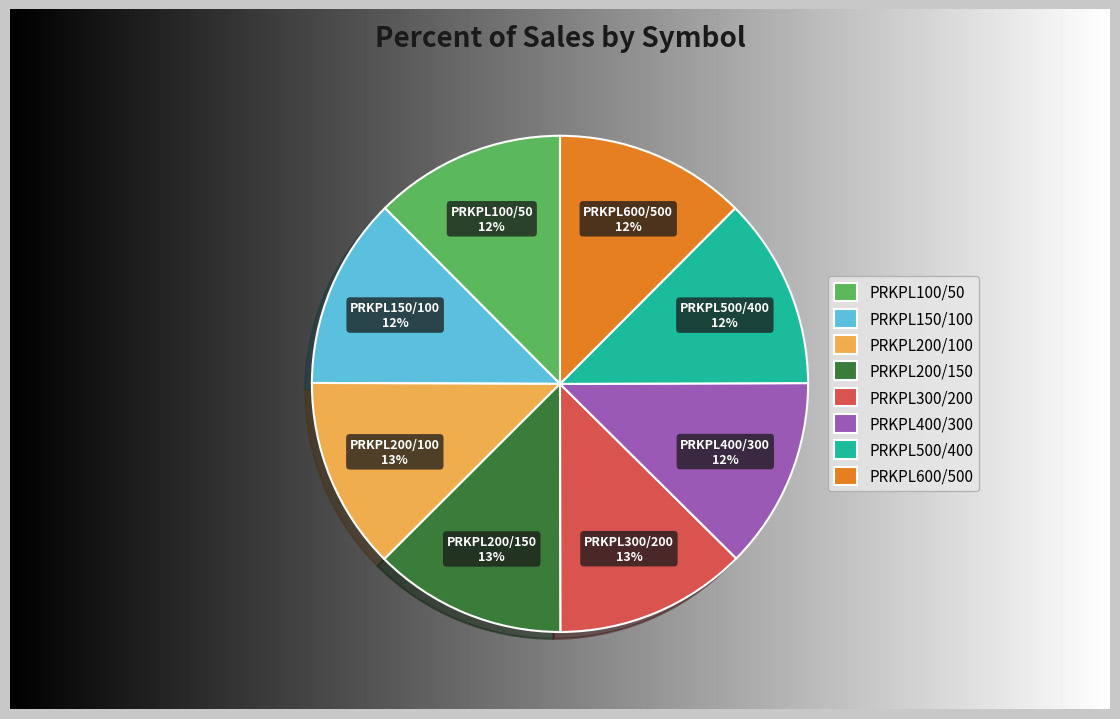

How many segments does this pie chart have?

8